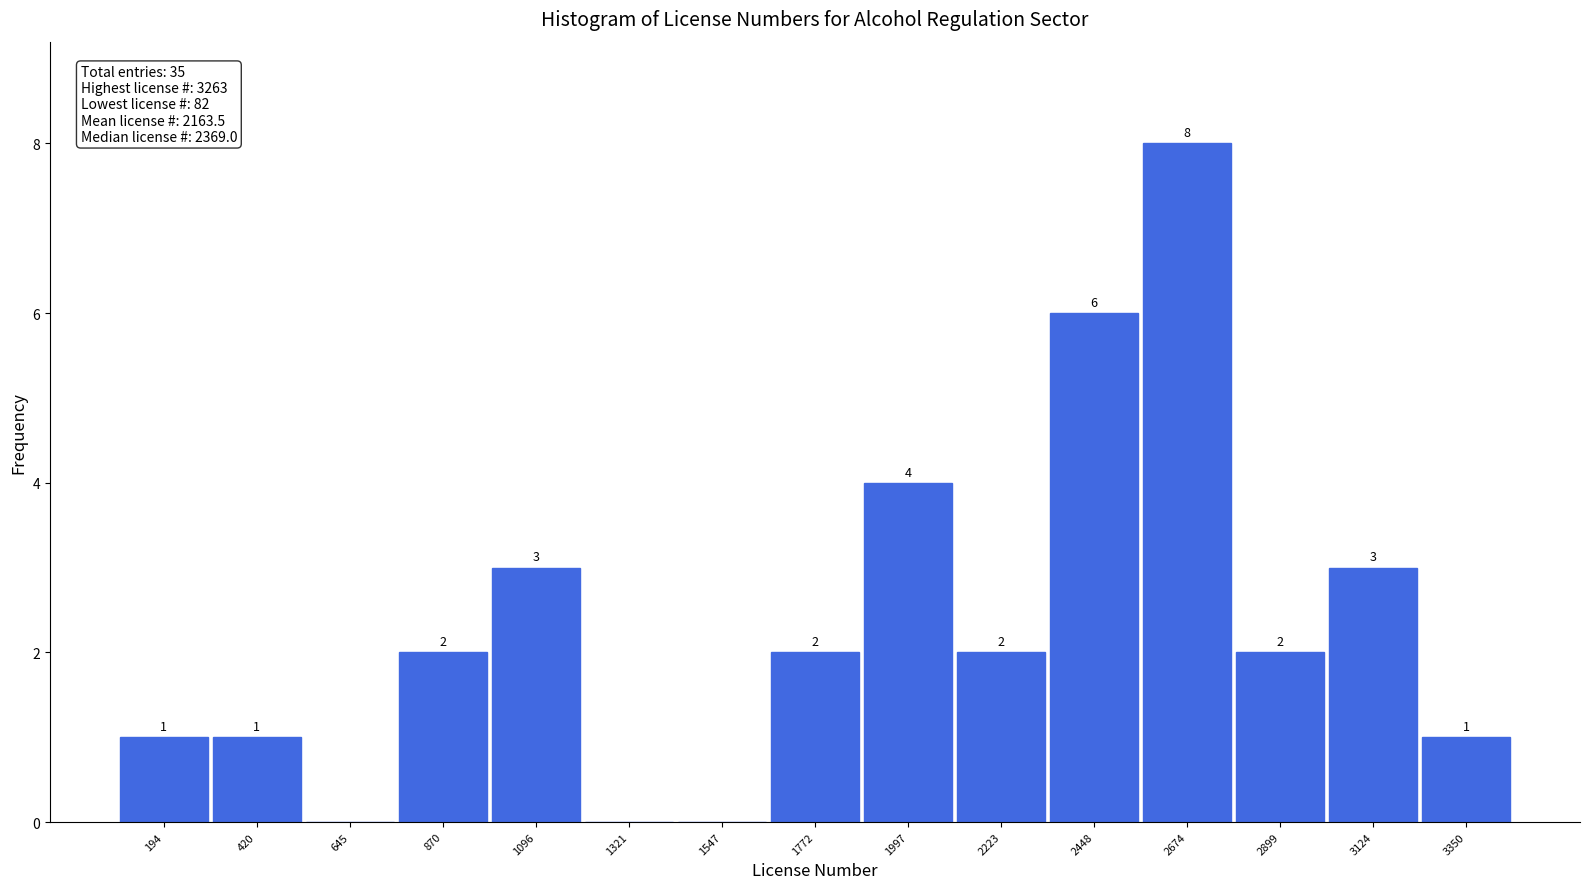

Over which range of the x-axis is the bar tallest?

2550 to 2800